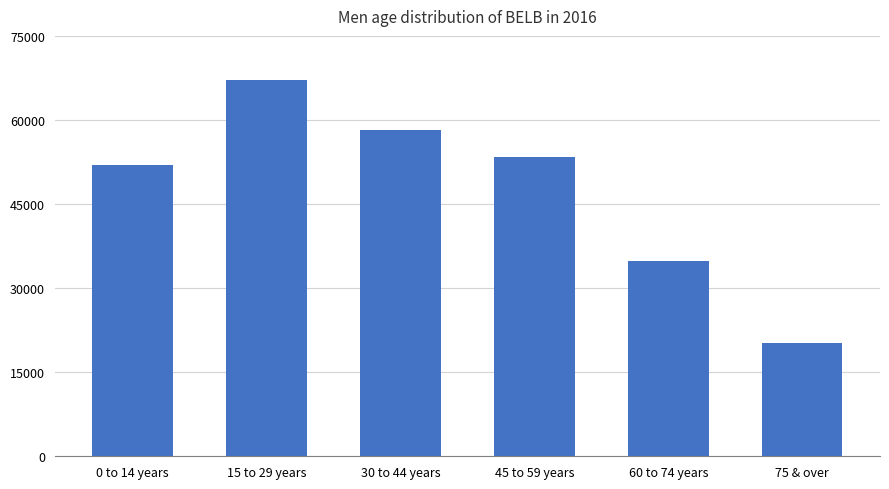

How many data points are less than 53325?

3